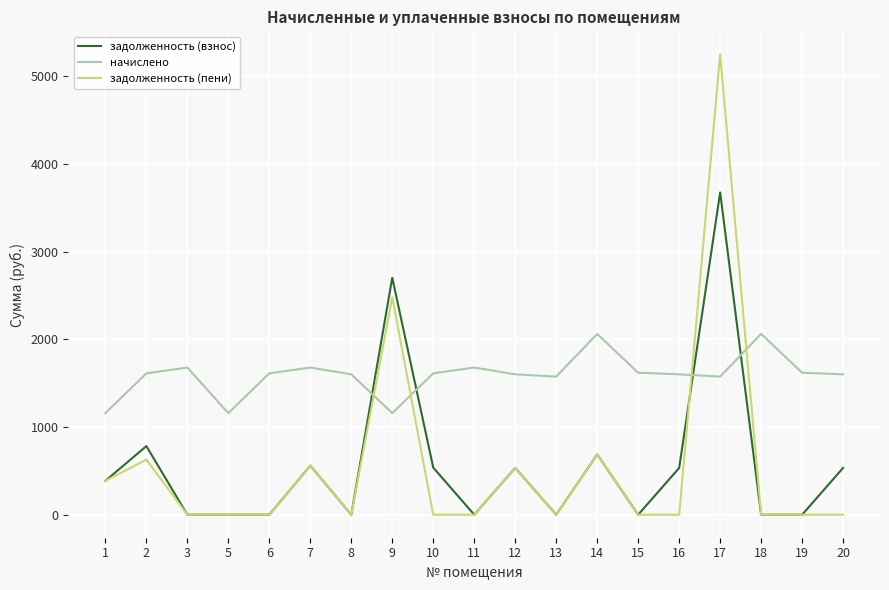

Between which two adjacent categories do задолженность (пени) and начислено first intersect?

8 and 9